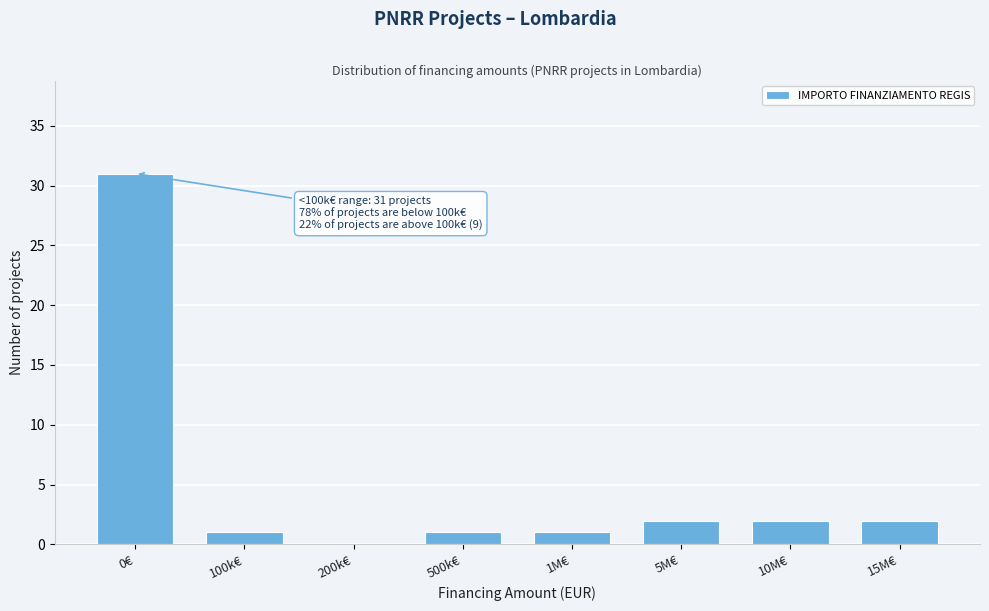

Reading left to right, transcribe all the data shown in this chart.

0€=31	100k€=1	200k€=0	500k€=1	1M€=1	5M€=2	10M€=2	15M€=2